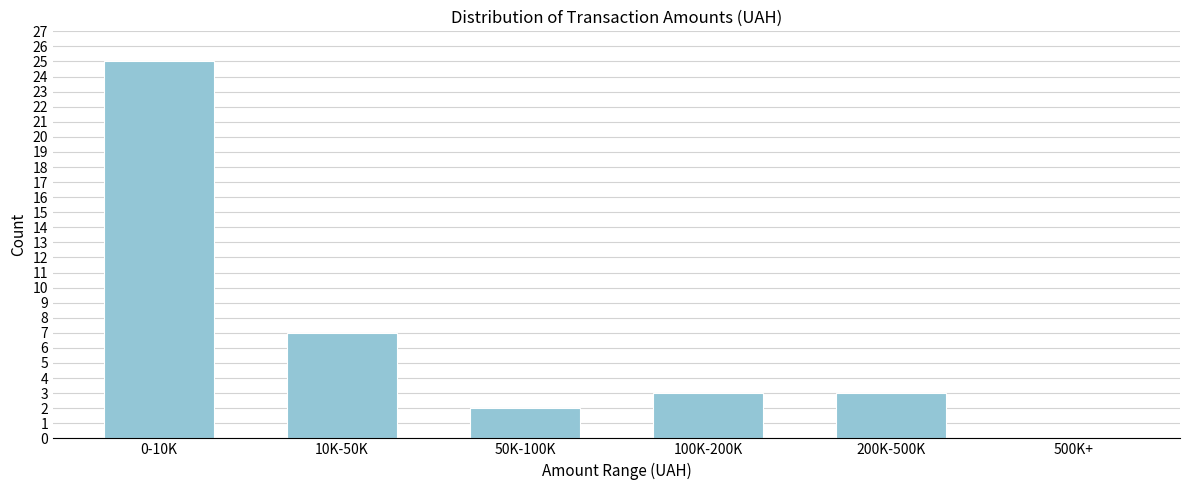

Reading left to right, what are all the values shown in this chart?

0-10K=25	10K-50K=7	50K-100K=2	100K-200K=3	200K-500K=3	500K+=0